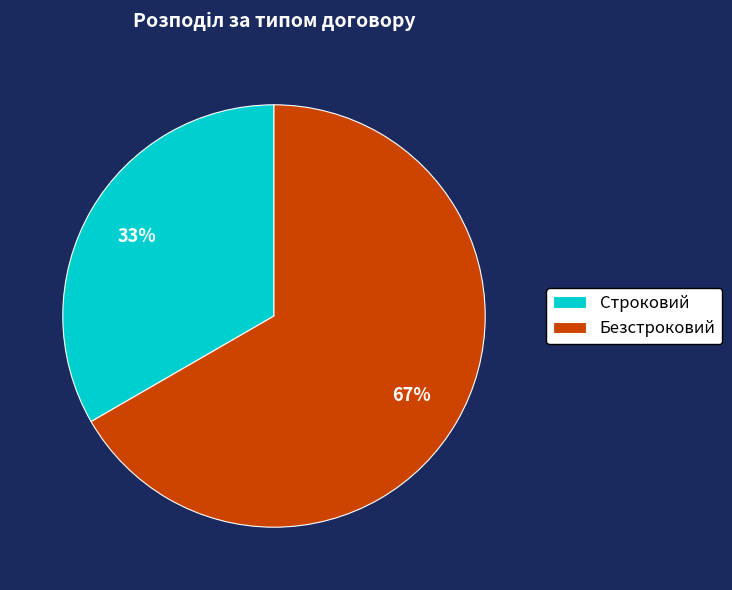

Rank the categories by value from lowest to highest.

Строковий, Безстроковий